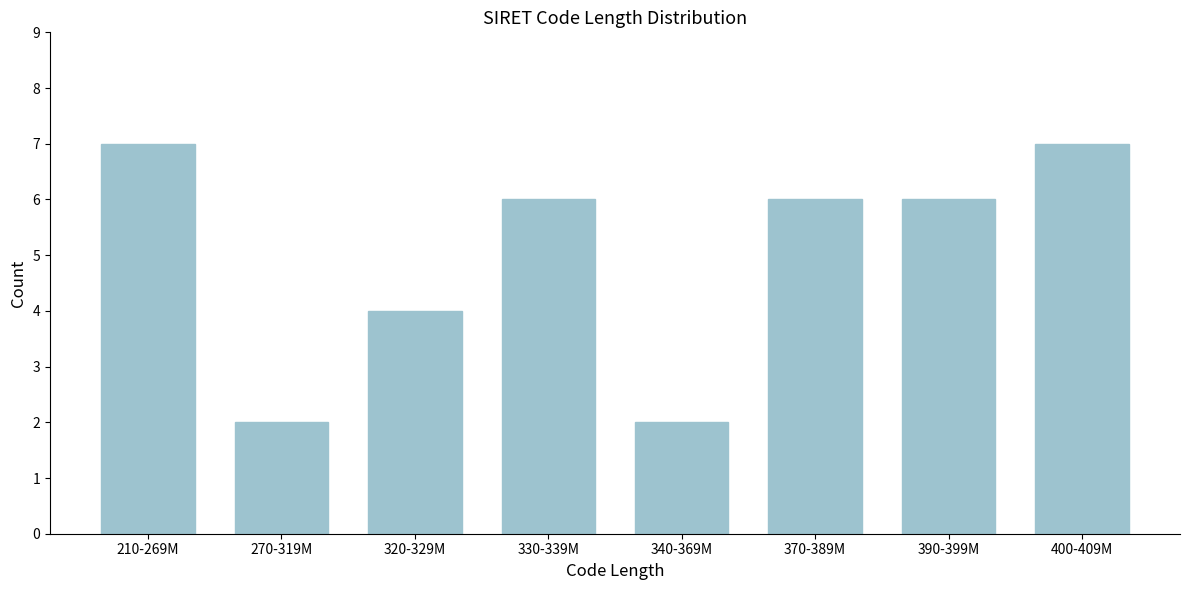

Reading left to right, list all the values displayed in this chart.

7	2	4	6	2	6	6	7